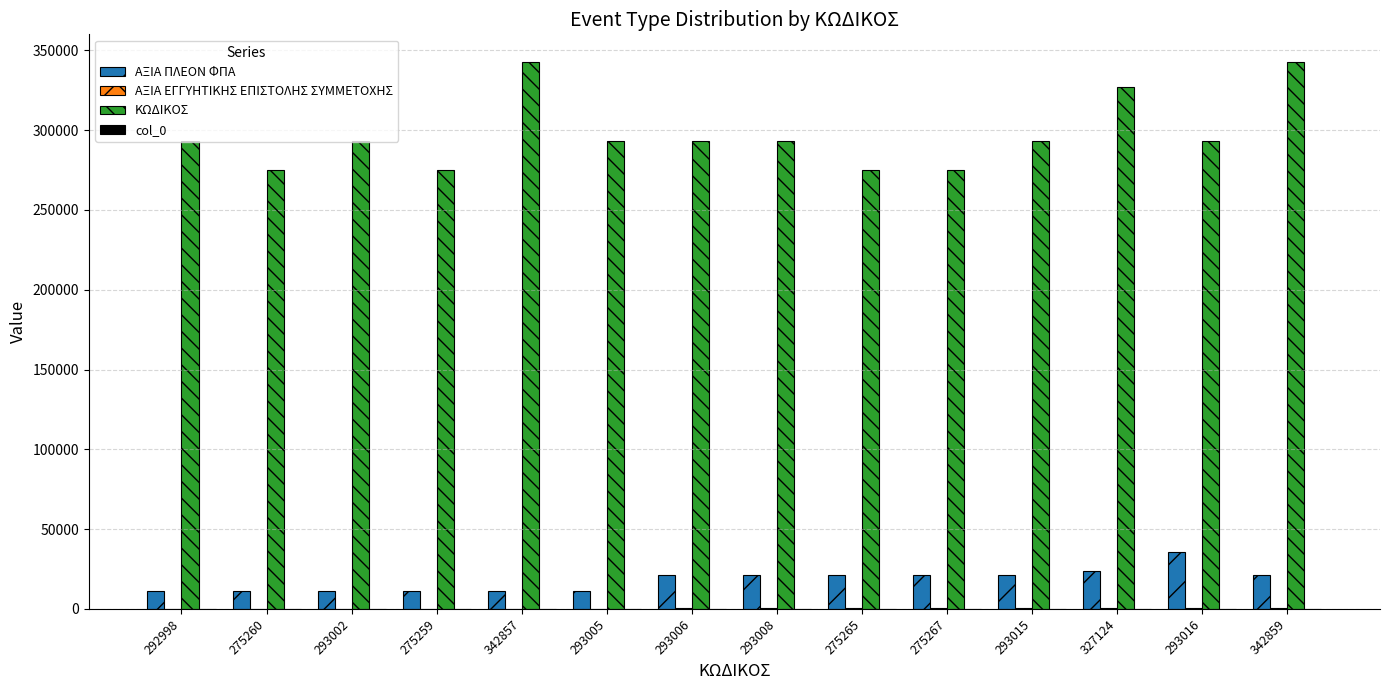

What is the highest value of the ΚΩΔΙΚΟΣ series?

342859.0